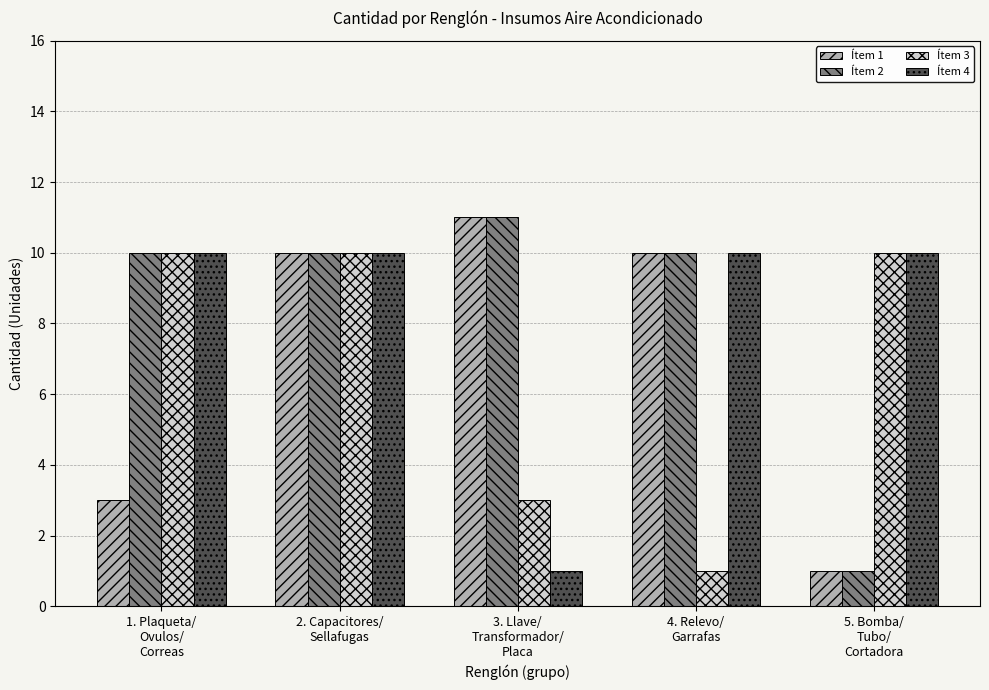

At how many categories does at least one series exceed 8?

5